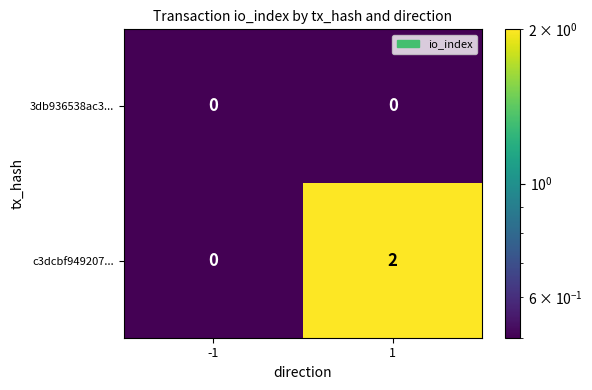

Rank the series by their maximum value, from highest to lowest.

c3dcbf949207..., 3db936538ac3...